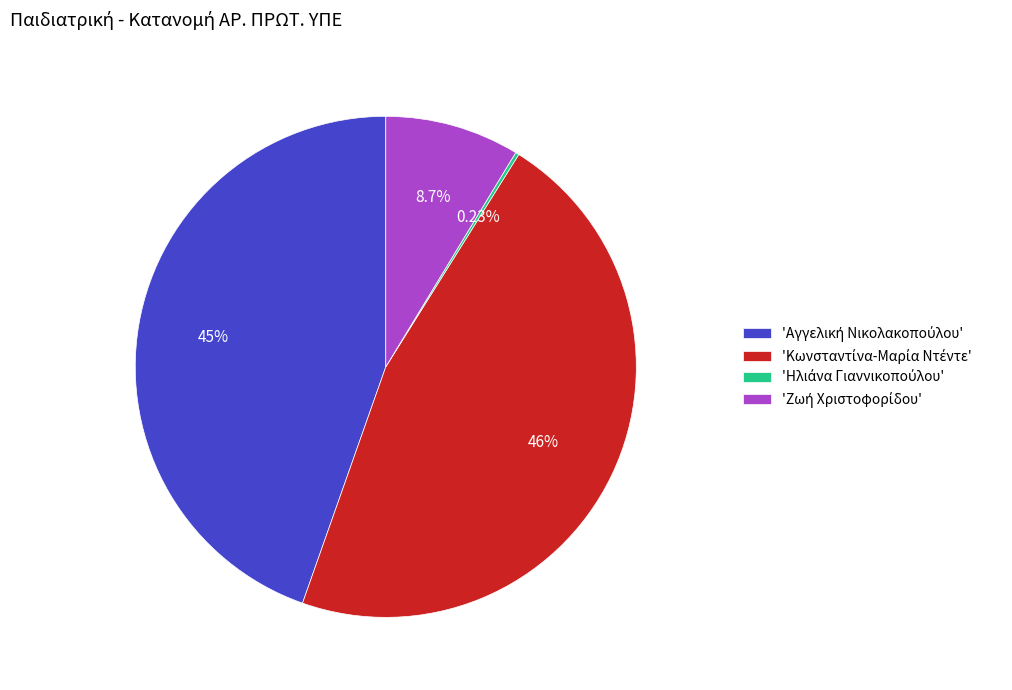

Does any single category account for the majority?

No